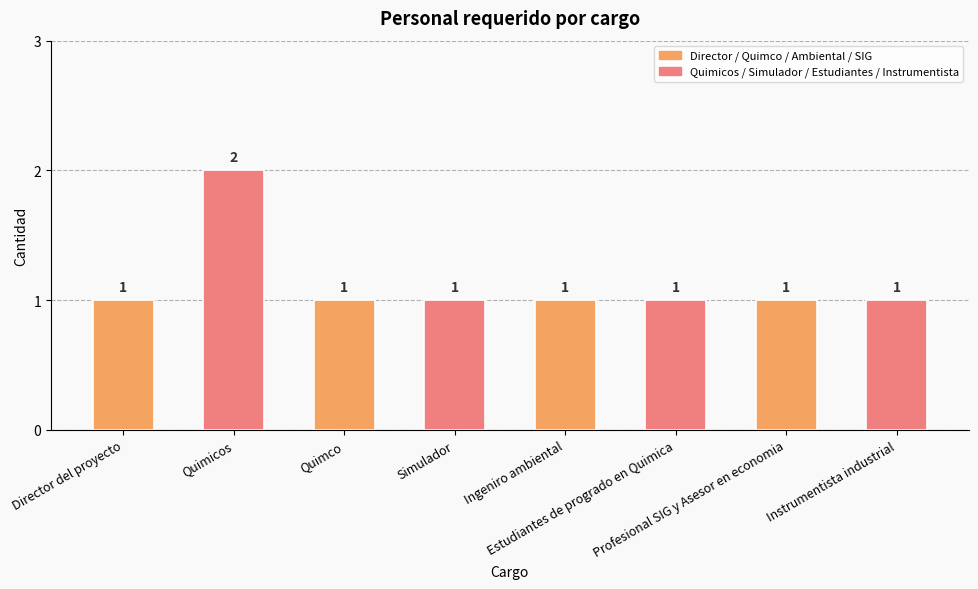

What is the difference between the values at Ingeniro ambiental and Quimicos?

1